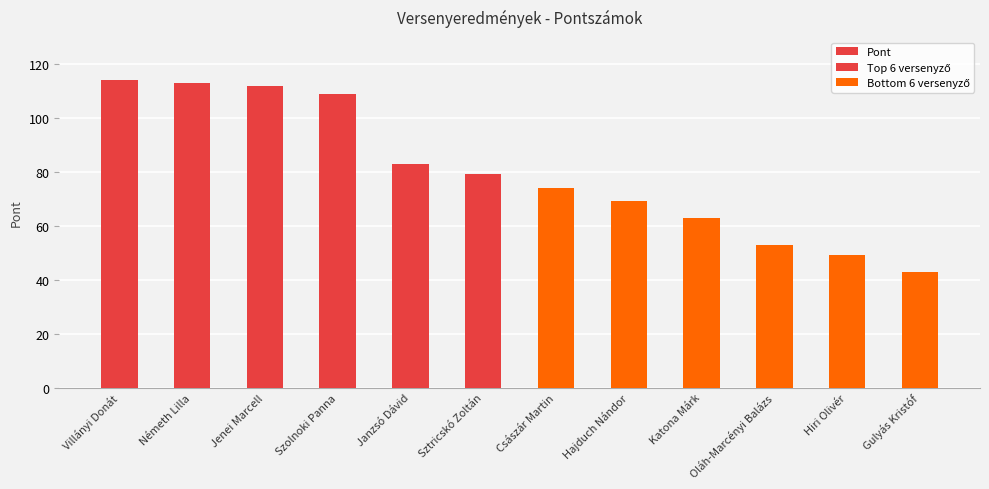

List the labels in order of value, largest first.

Villányi Donát, Németh Lilla, Jenei Marcell, Szolnoki Panna, Janzsó Dávid, Sztricskó Zoltán, Császár Martin, Hajduch Nándor, Katona Márk, Oláh-Marcényi Balázs, Hiri Olivér, Gulyás Kristóf